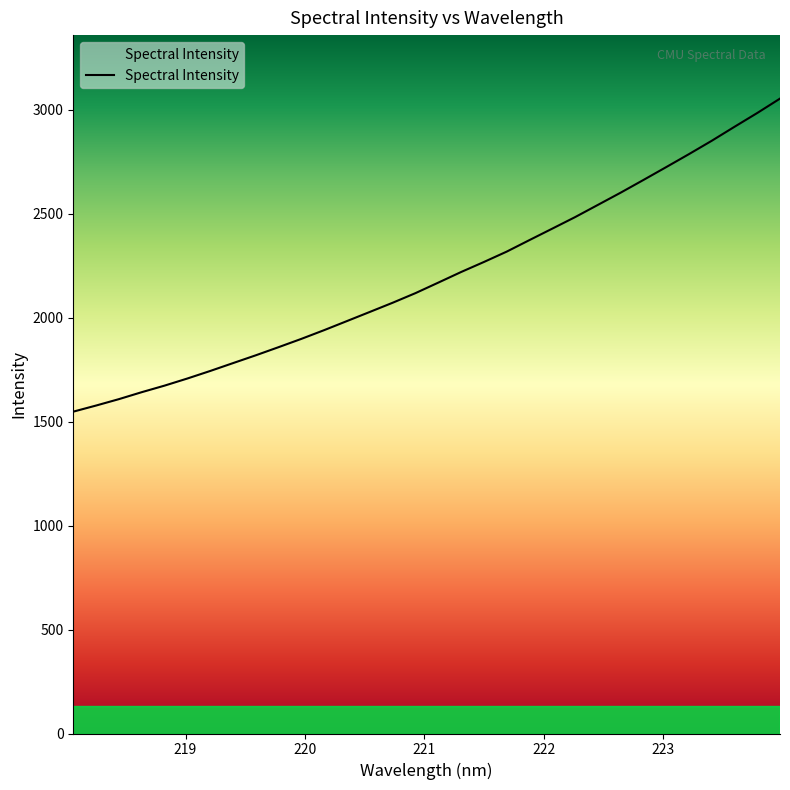

What is the maximum value shown in the chart?

3054.7